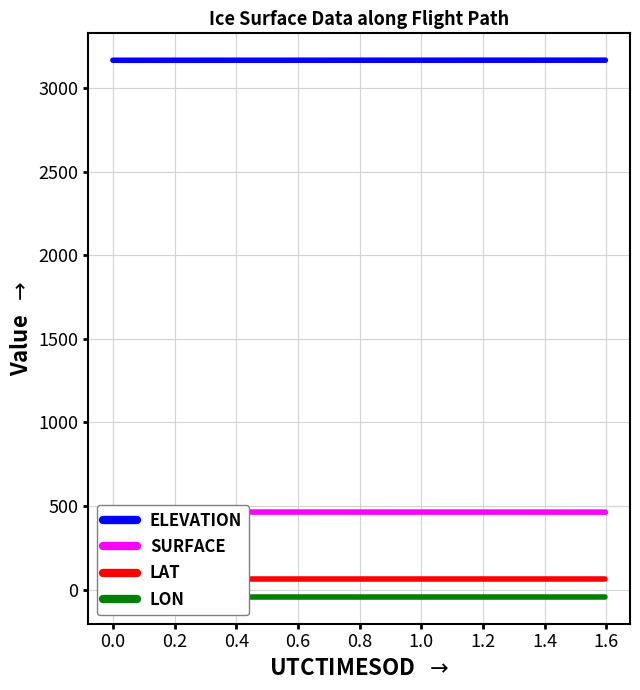

True or false: LON and ELEVATION intersect in this chart.

False